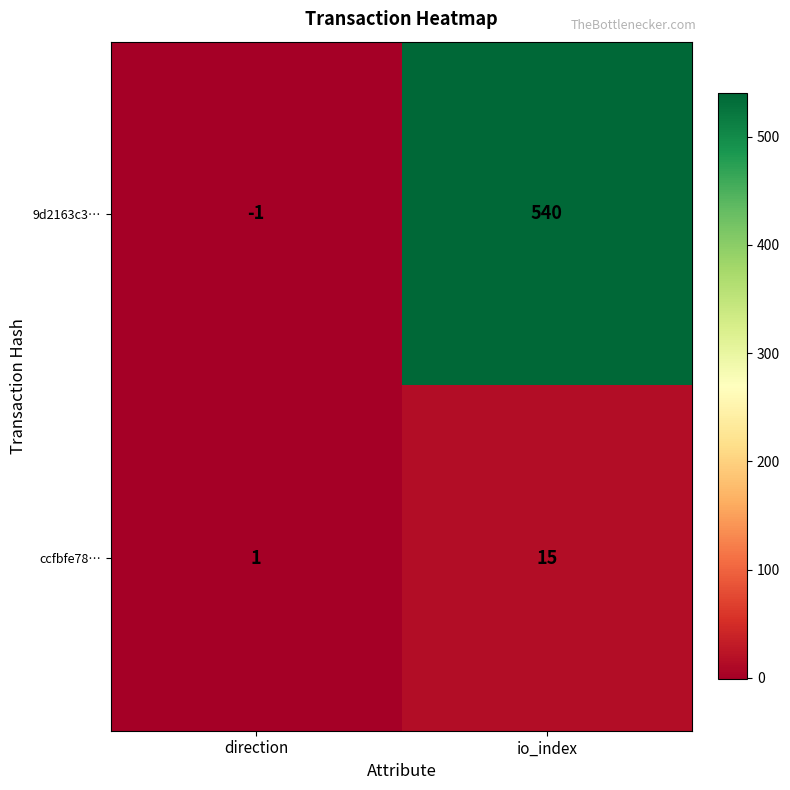

What is the highest value of the 9d2163c3… series?

540